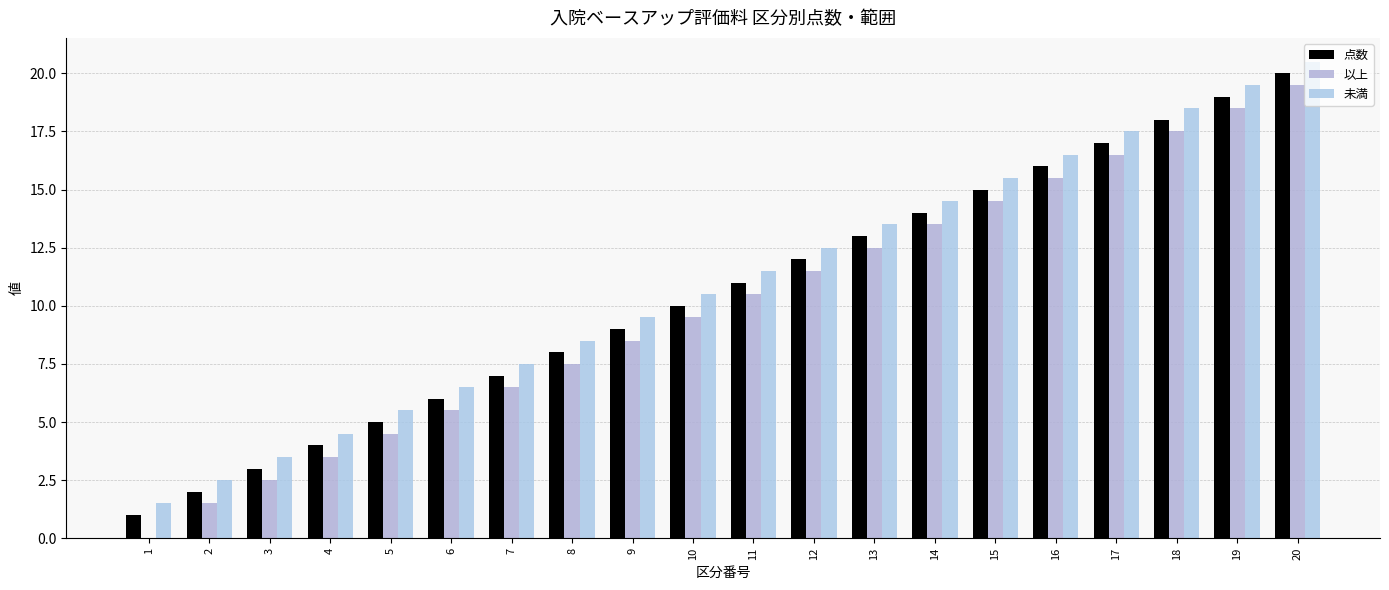

What is the value of the 未満 bar at the 1st from the left?

1.5